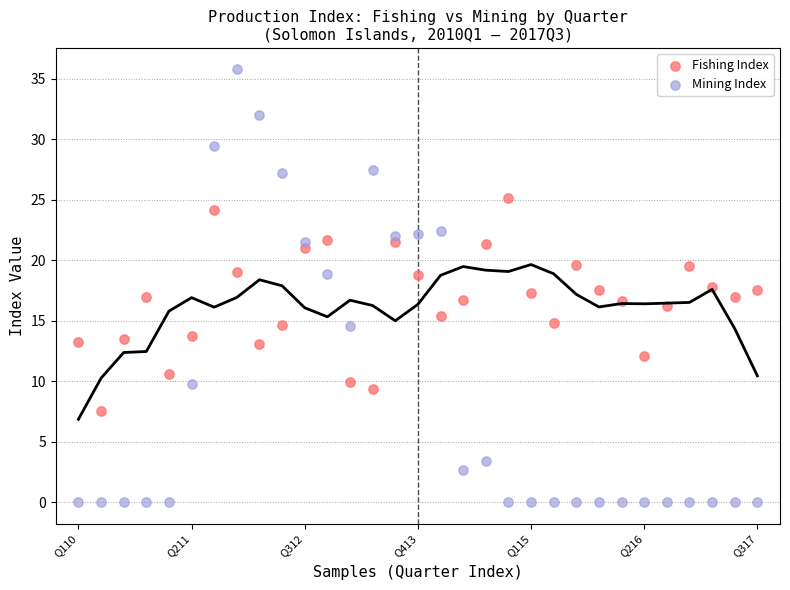

Which series has the widest spread of Y values?

Mining Index